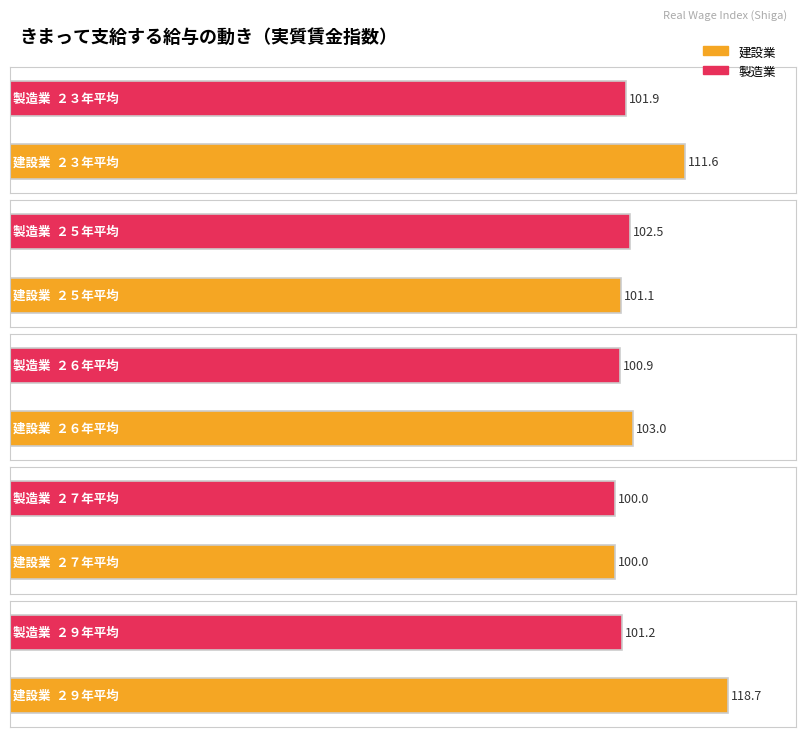

Rank the series by their average value, from highest to lowest.

建設業, 製造業